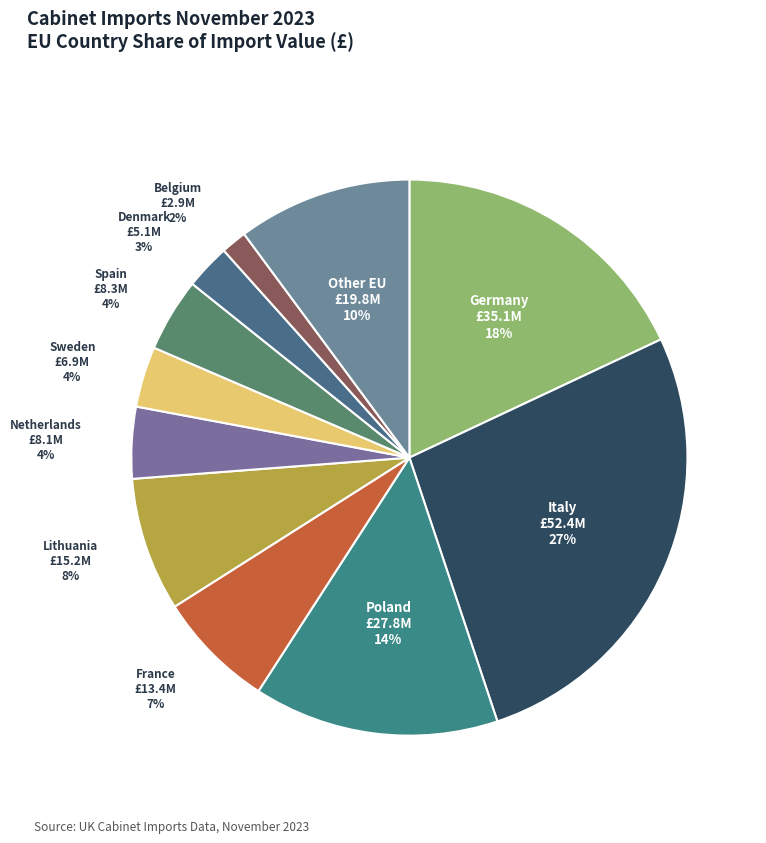

What percentage is the Sweden slice, to the nearest percent?

4%